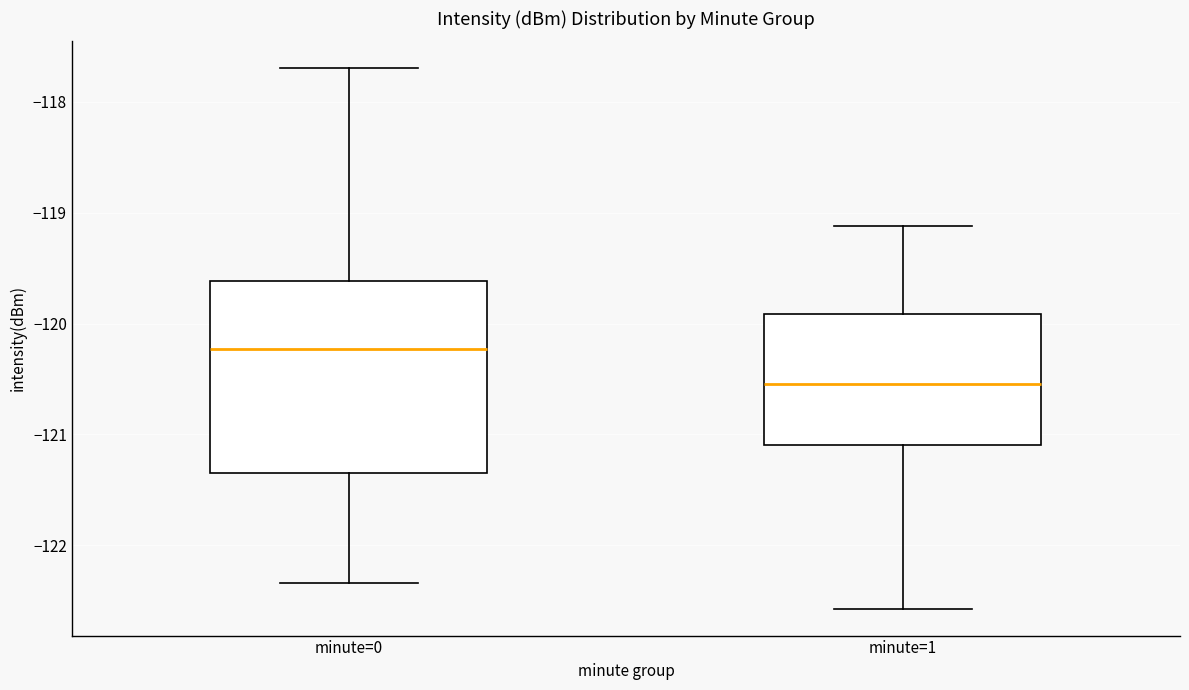

Reading left to right, transcribe this box plot: for each box, give where its median line is, the range the box spans, and where its two whiskers end, as read against the y-axis. The values are not printed on the chart, so give them approximately, as read against the axis.

minute=0: median -120.2, box -121.4 to -119.6, whiskers -122.3 to -117.7
minute=1: median -120.5, box -121.1 to -119.9, whiskers -122.6 to -119.1